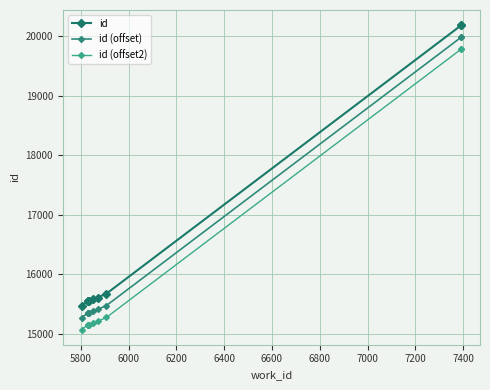

What is the difference between the highest and lowest values at 7000?

400